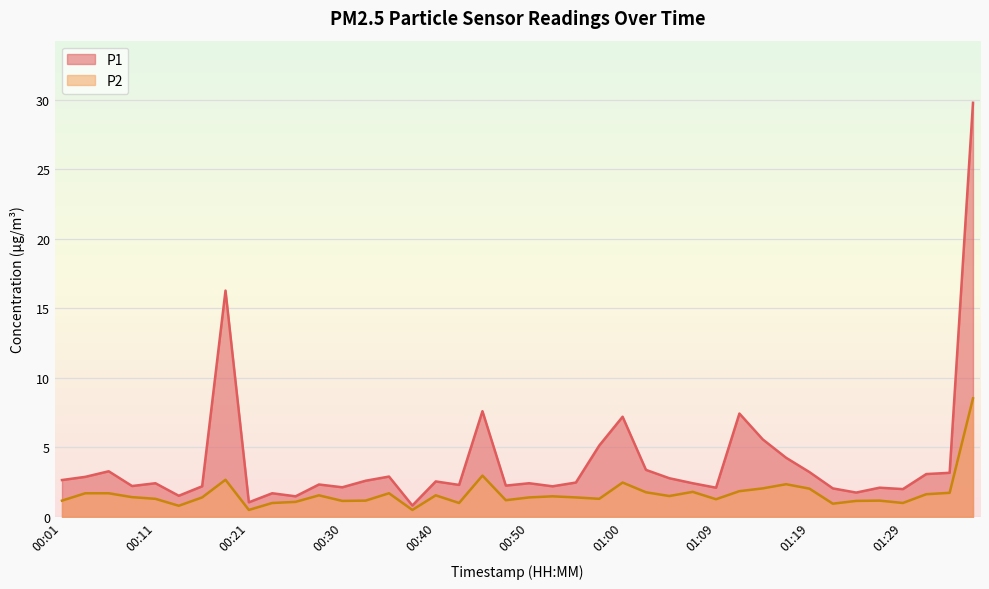

How many data points does each series have?

40